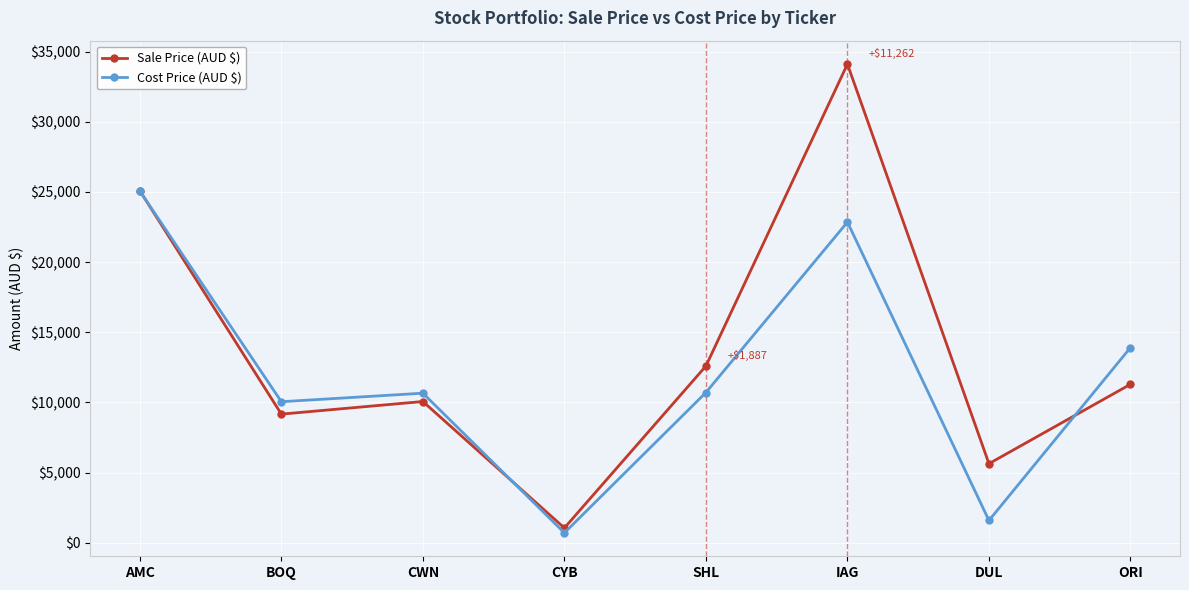

At which category does the chart reach its minimum across all series?

CYB